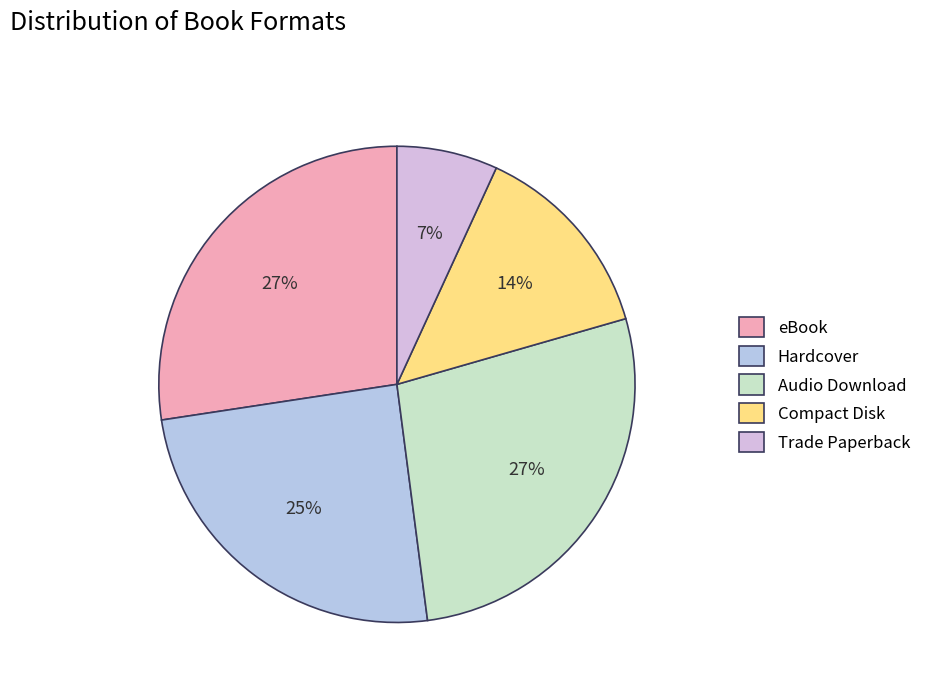

Is there a majority slice in this chart?

No